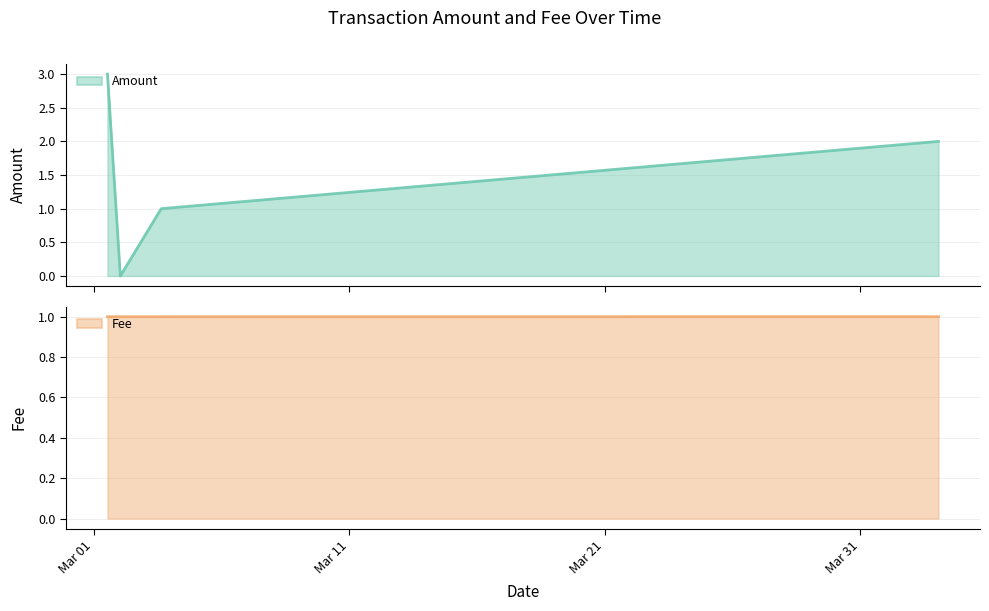

How many data points in Amount are above 2?

1